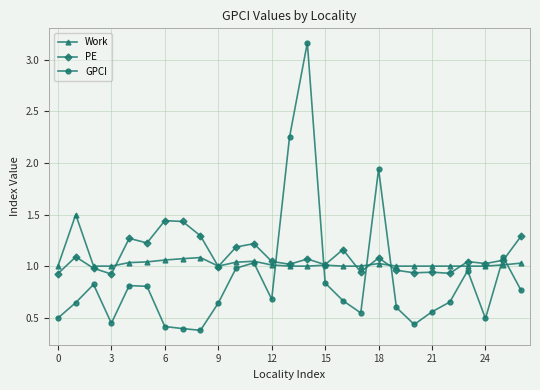

True or false: GPCI has more than 1 interior local peaks.

True